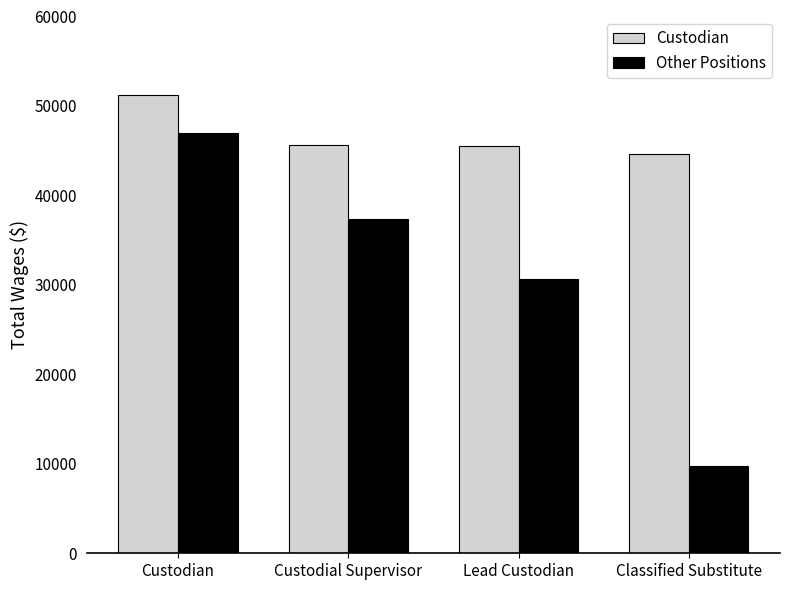

What is the label of the 3rd bar from the right?

Custodial Supervisor